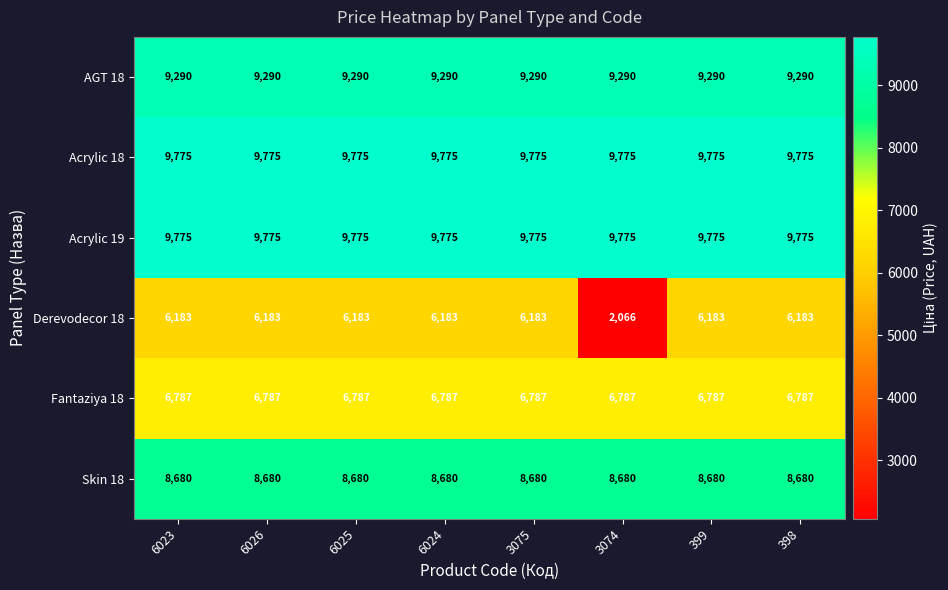

What is the spread (max minus min) of values at 399?

3592